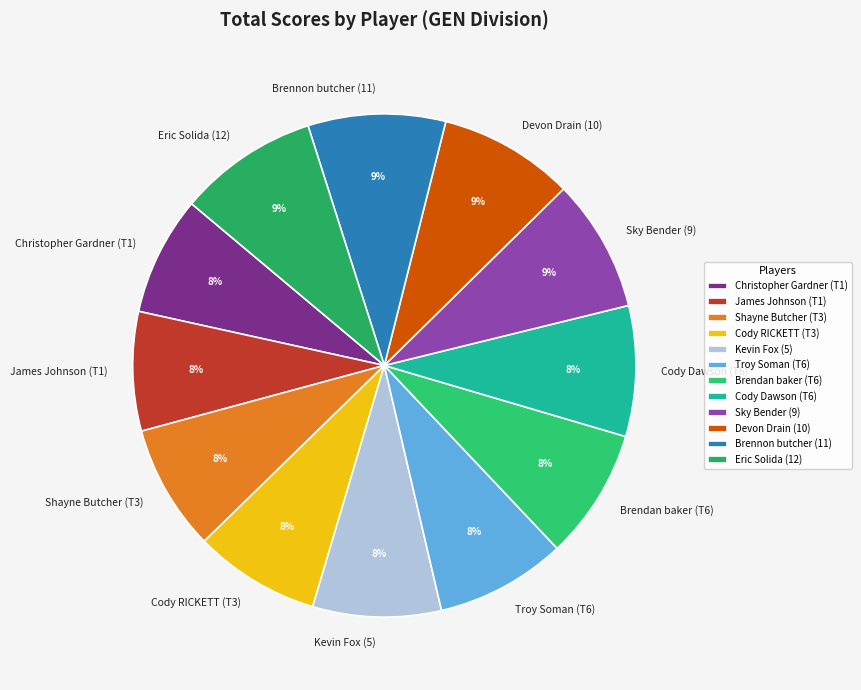

Approximately how many times larger is the value at Brennon butcher (11) compared to Devon Drain (10)?

1.0